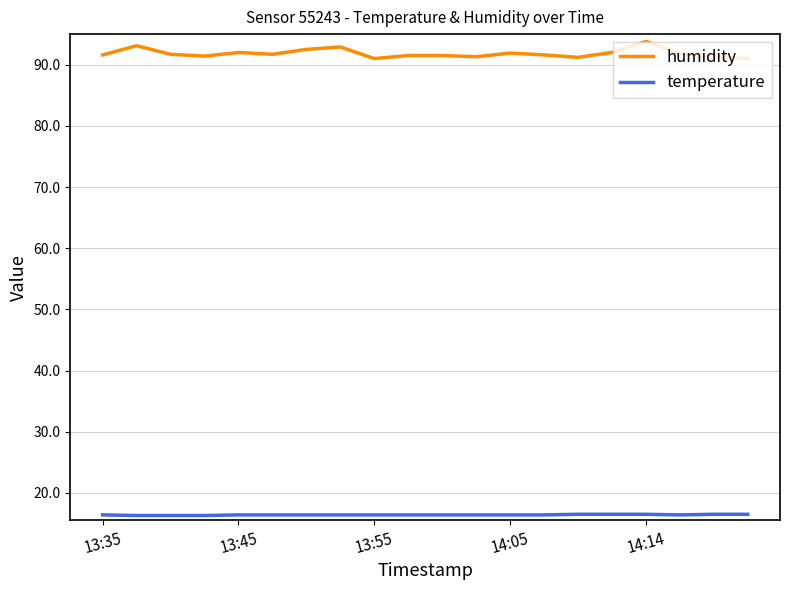

List the series in order of their overall mean, lowest first.

temperature, humidity